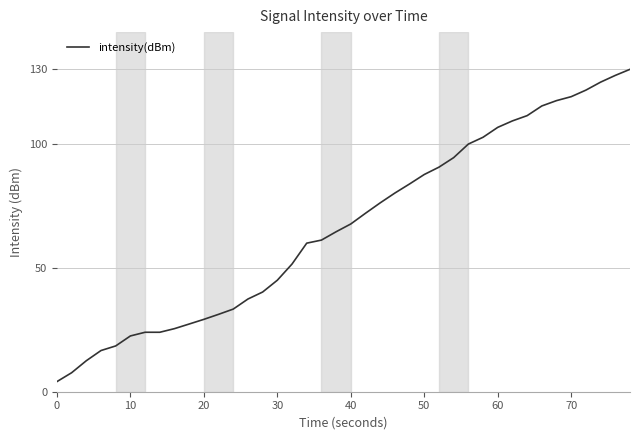

Does the chart have visible grid lines?

Yes